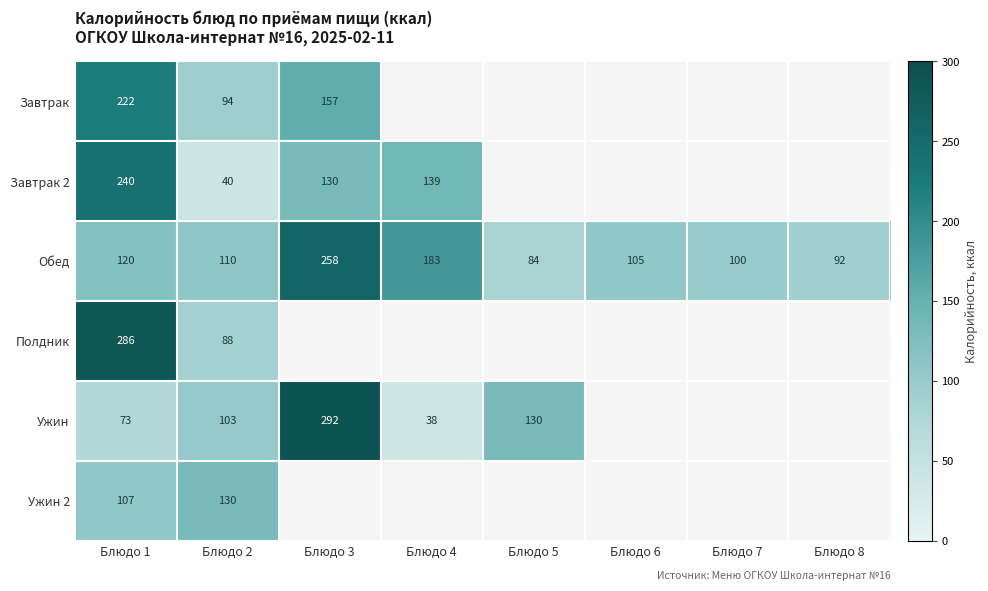

At which label does Обед first exceed 110?

Блюдо 1